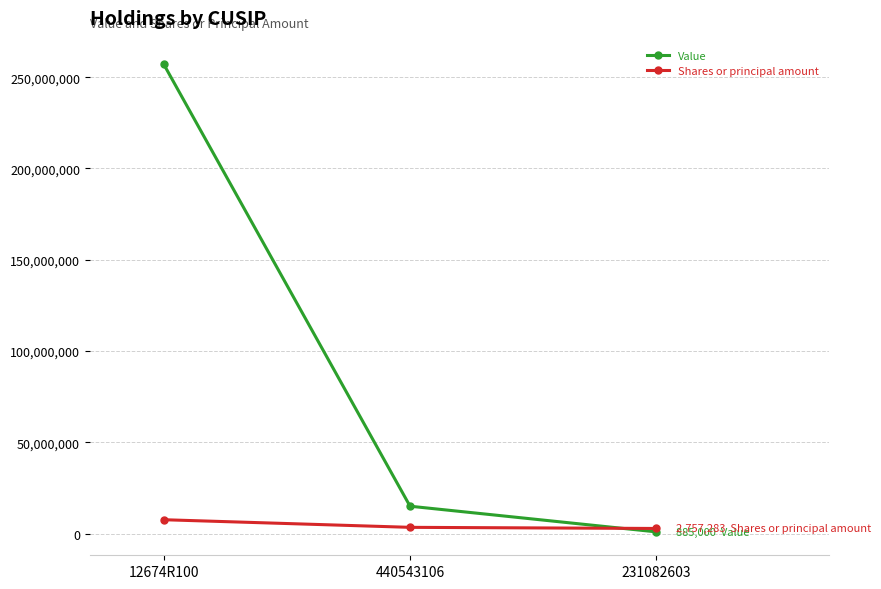

Which series has the widest spread of values?

Value